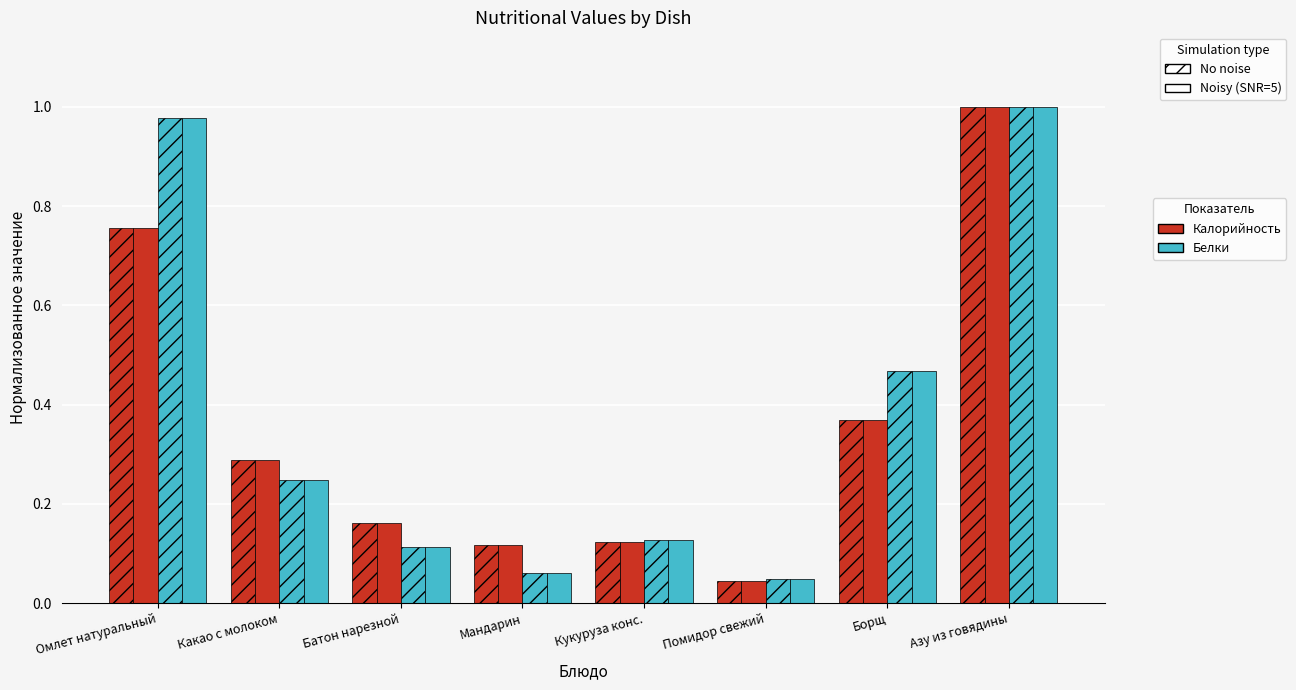

How many categories are shown in the chart?

8